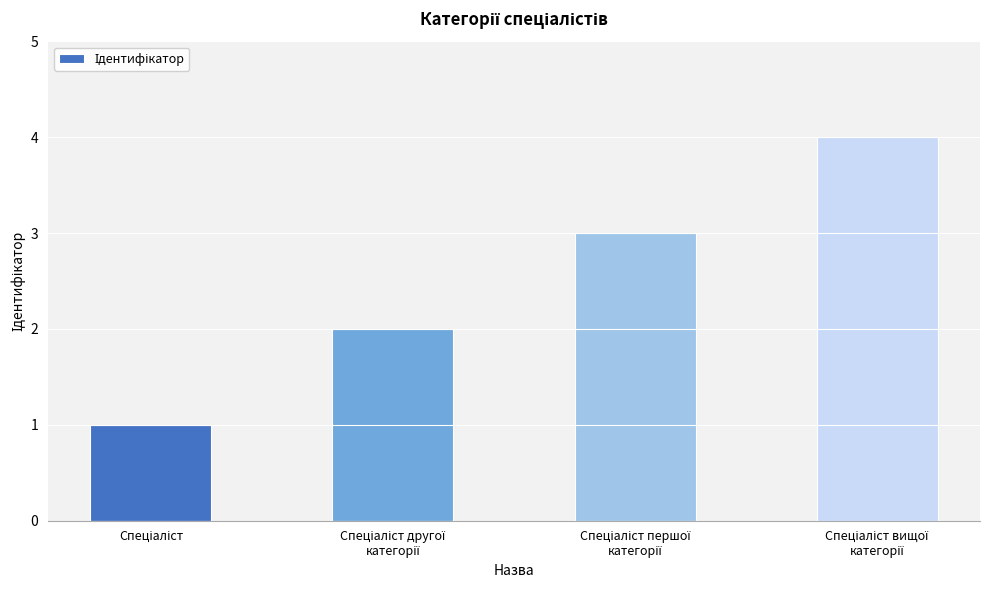

What is the difference between the maximum and minimum values?

3